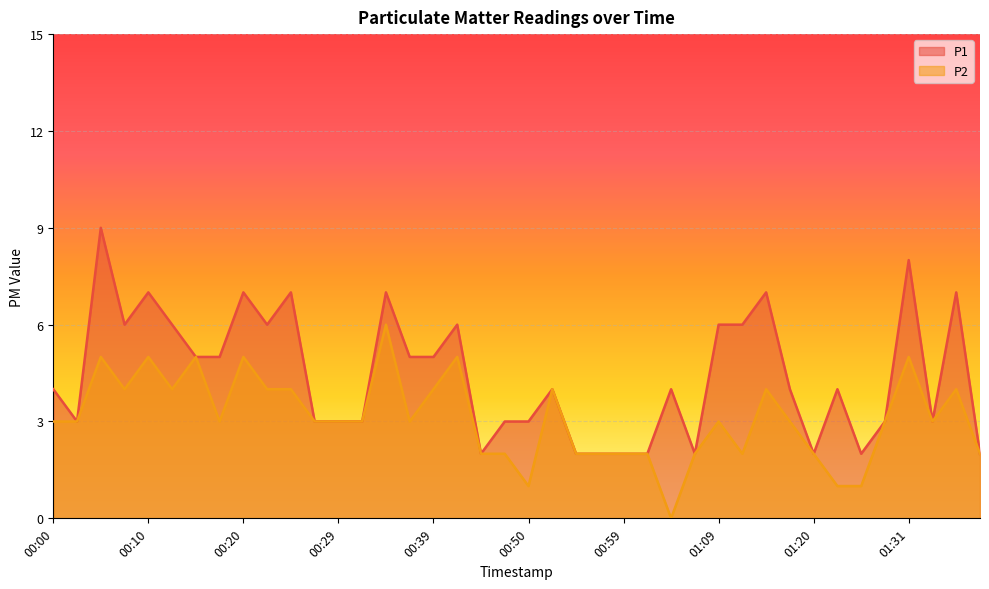

Which series has the widest spread of values?

P1